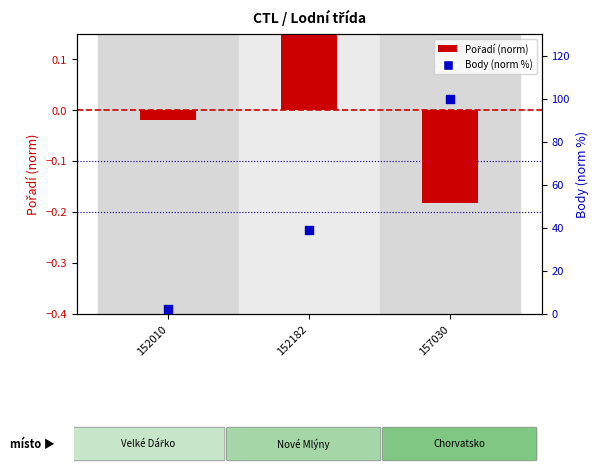

At which category is the sum across all series the highest?

157030